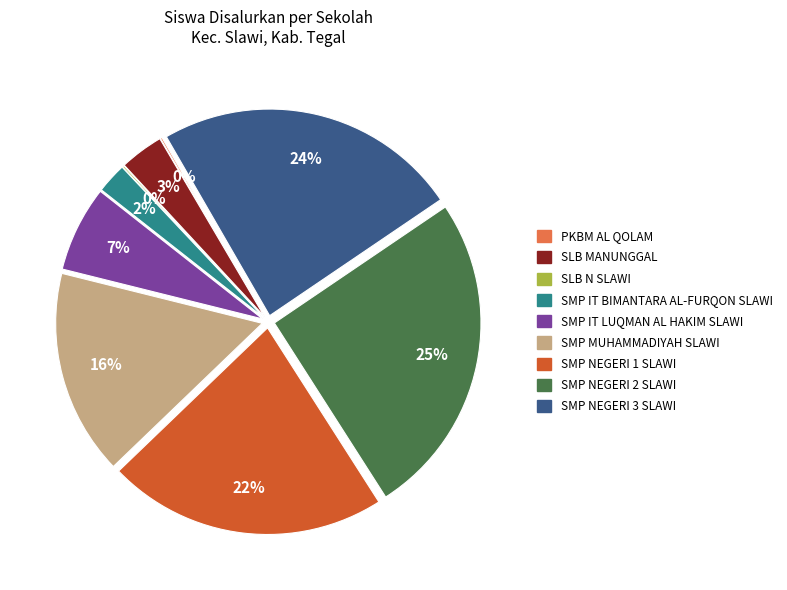

To the nearest percent, what is the combined percentage of SMP NEGERI 2 SLAWI and SLB N SLAWI?

26%